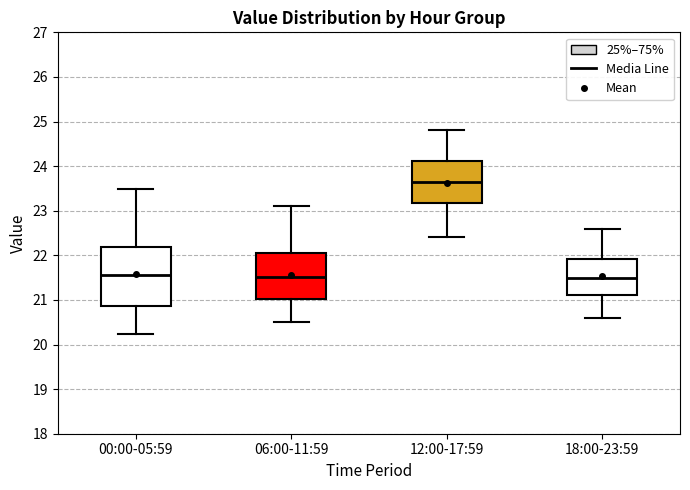

Which box is the tallest, from its lower edge to its upper edge?

00:00-05:59